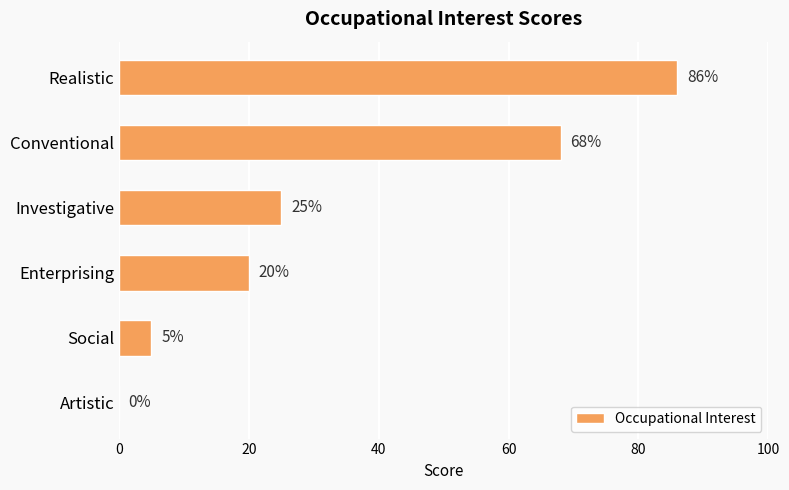

The value at Social is 5. True or false?

True